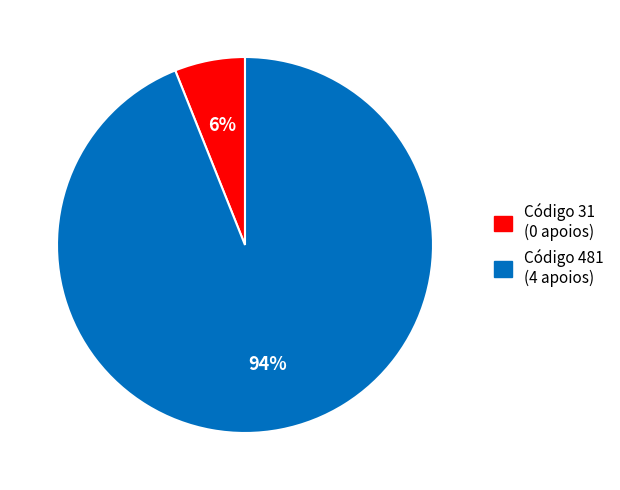

Which category has the biggest portion of the pie?

Código 481 (4 apoios)